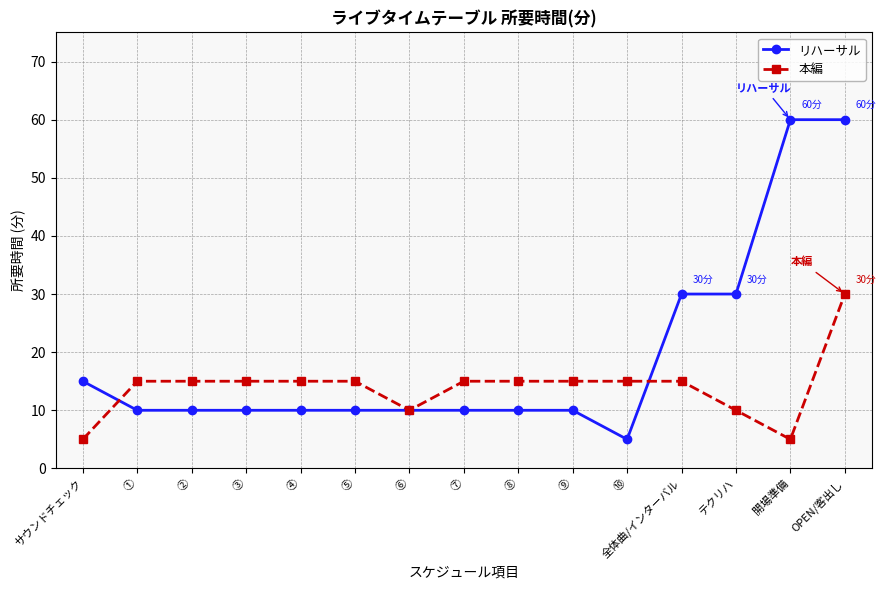

Which series has the largest range (max minus min)?

リハーサル